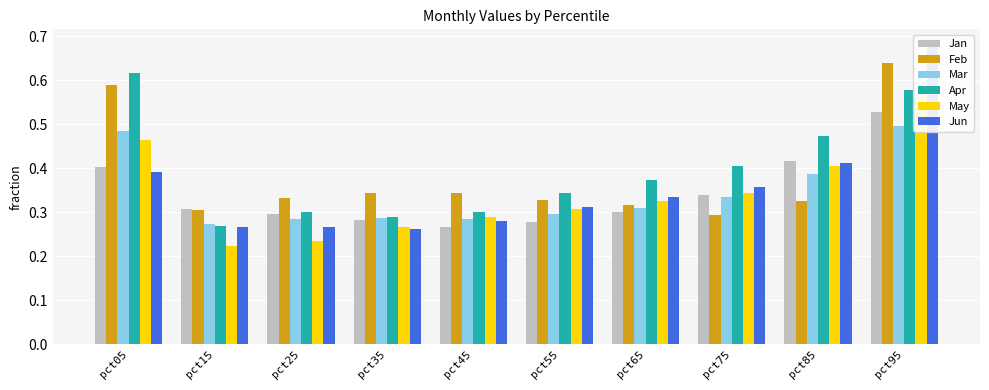

What is the value of the Jun bar at the 9th from the left?

0.4